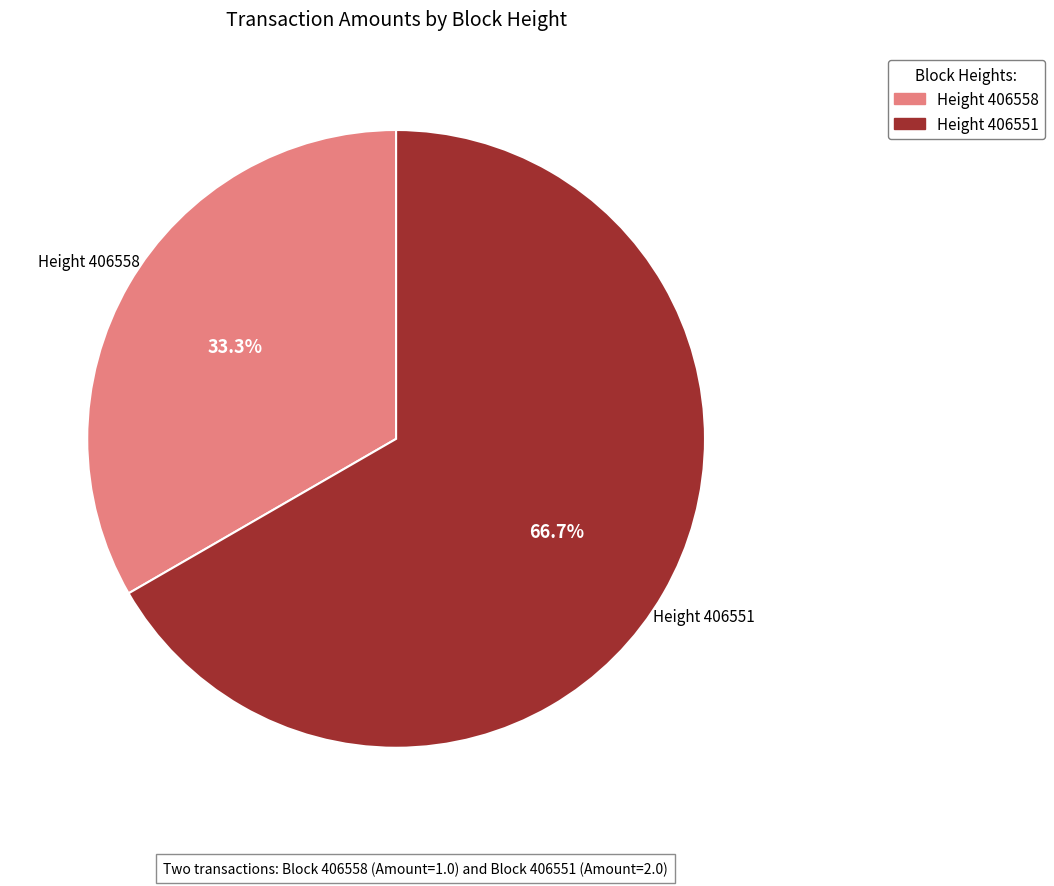

Which category has the smallest portion of the pie?

Height 406558